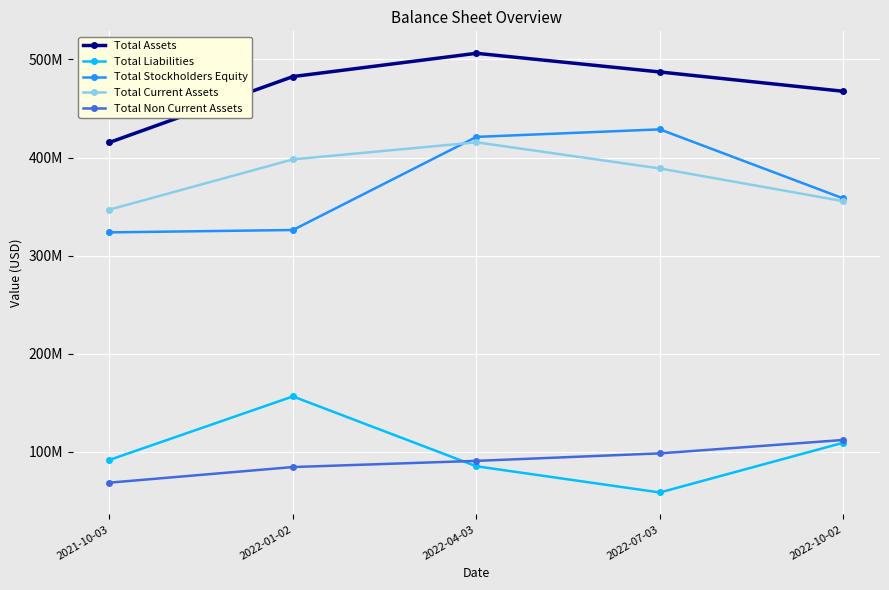

Does the chart have visible grid lines?

Yes